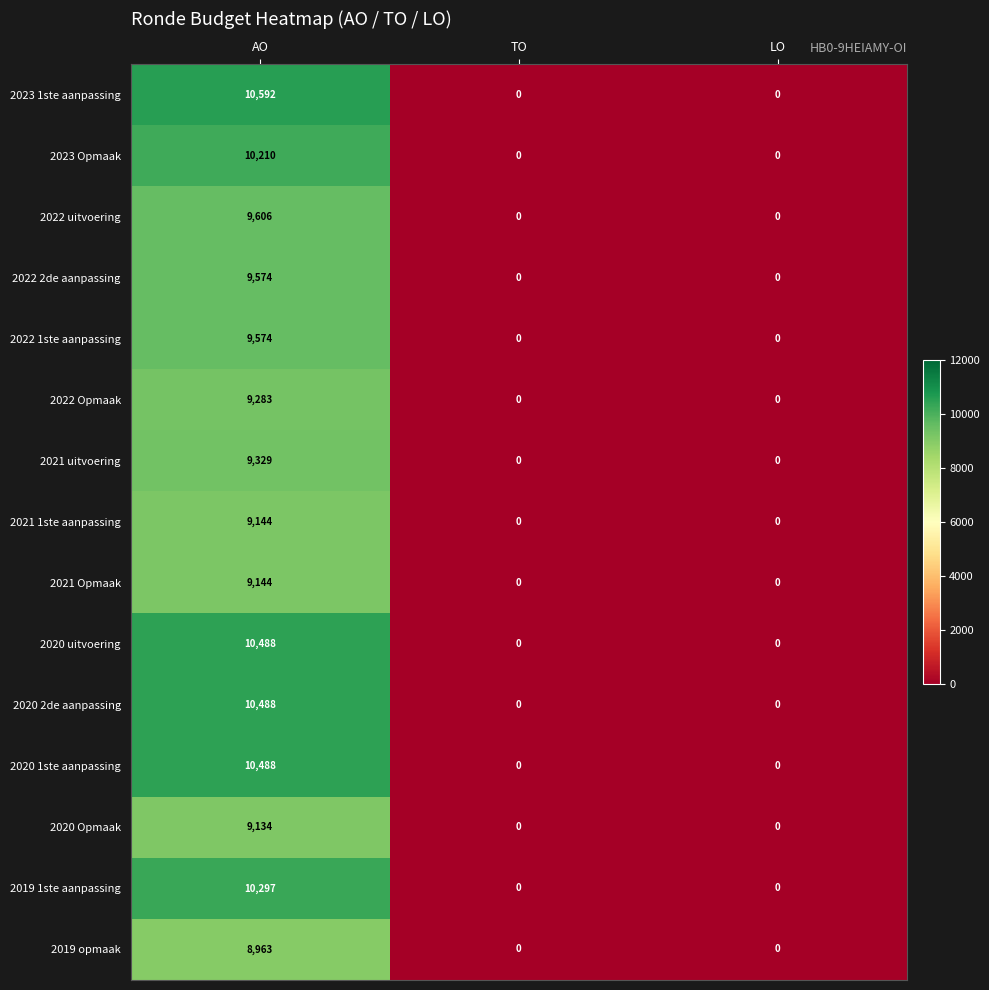

What is the sum of the 2023 1ste aanpassing values at LO and AO?

10592